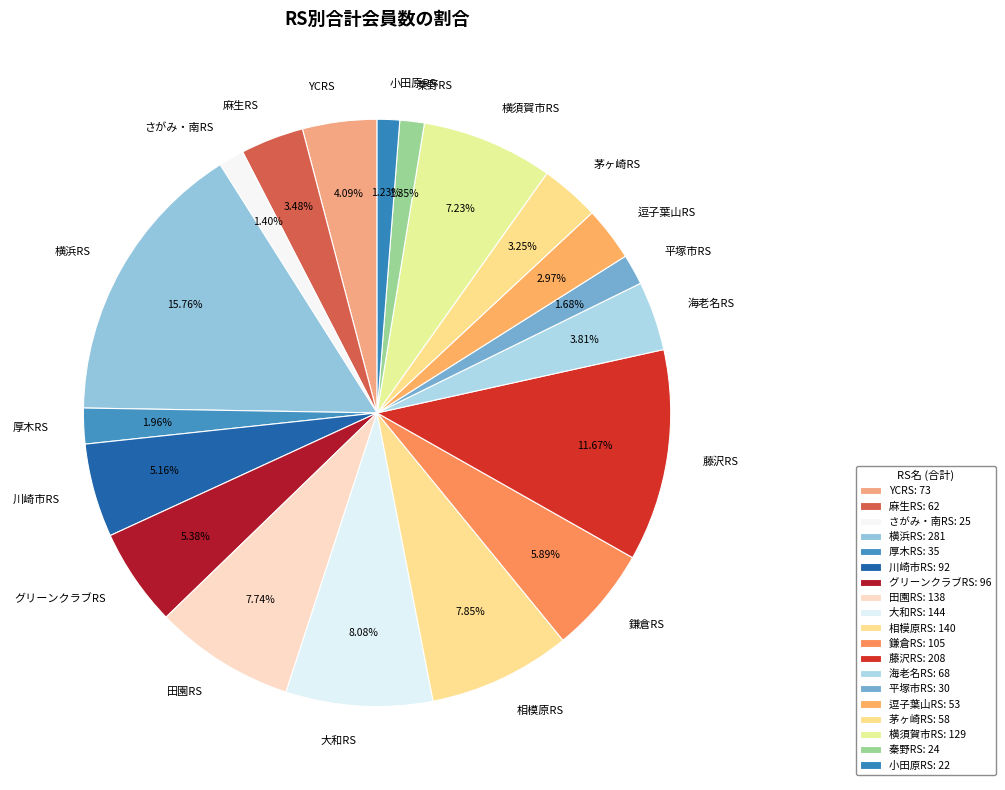

The 藤沢RS slice represents 6% of the pie. True or false?

False